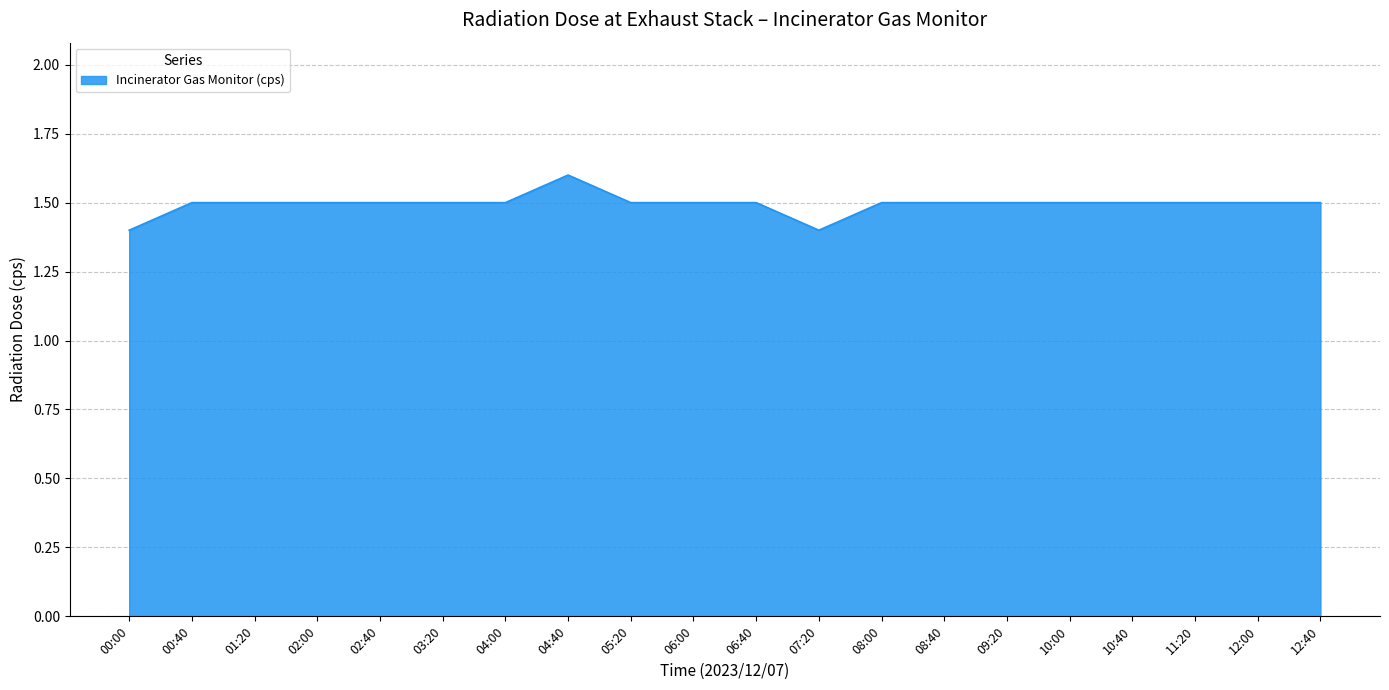

What is the minimum value shown in the chart?

1.4